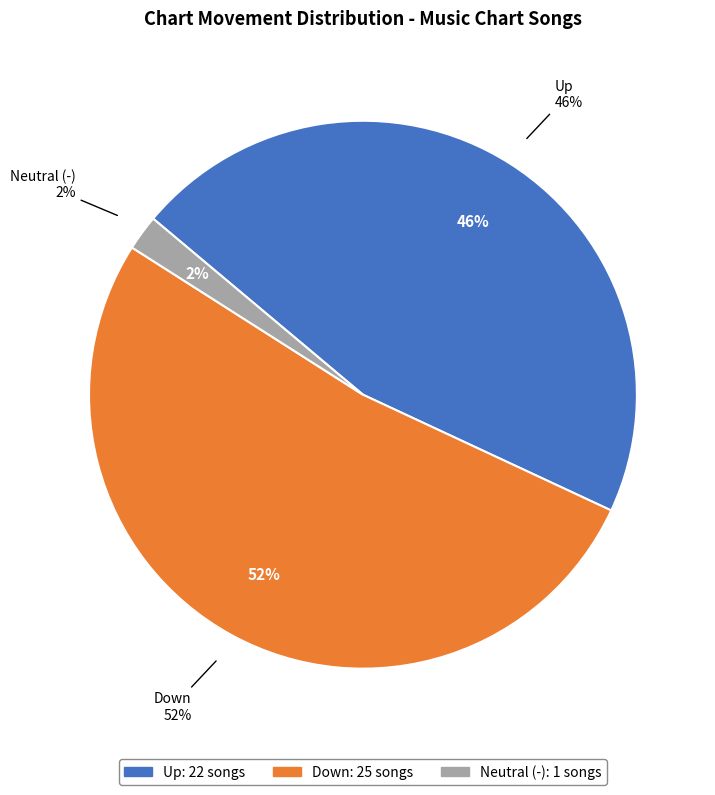

Does any single category account for the majority?

Yes